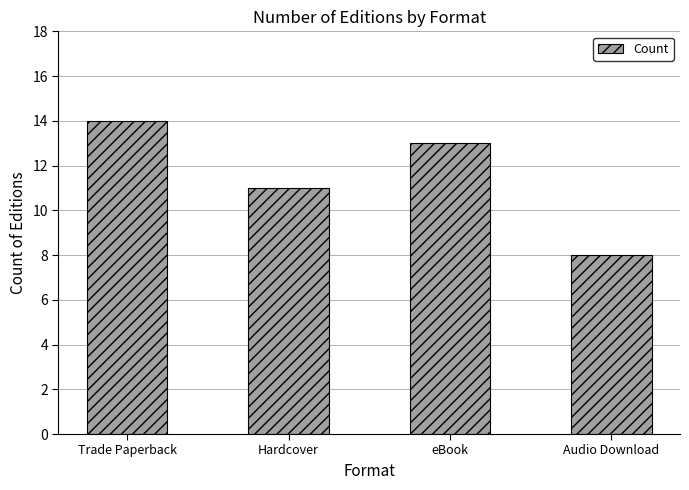

What is the minimum value shown in the chart?

8